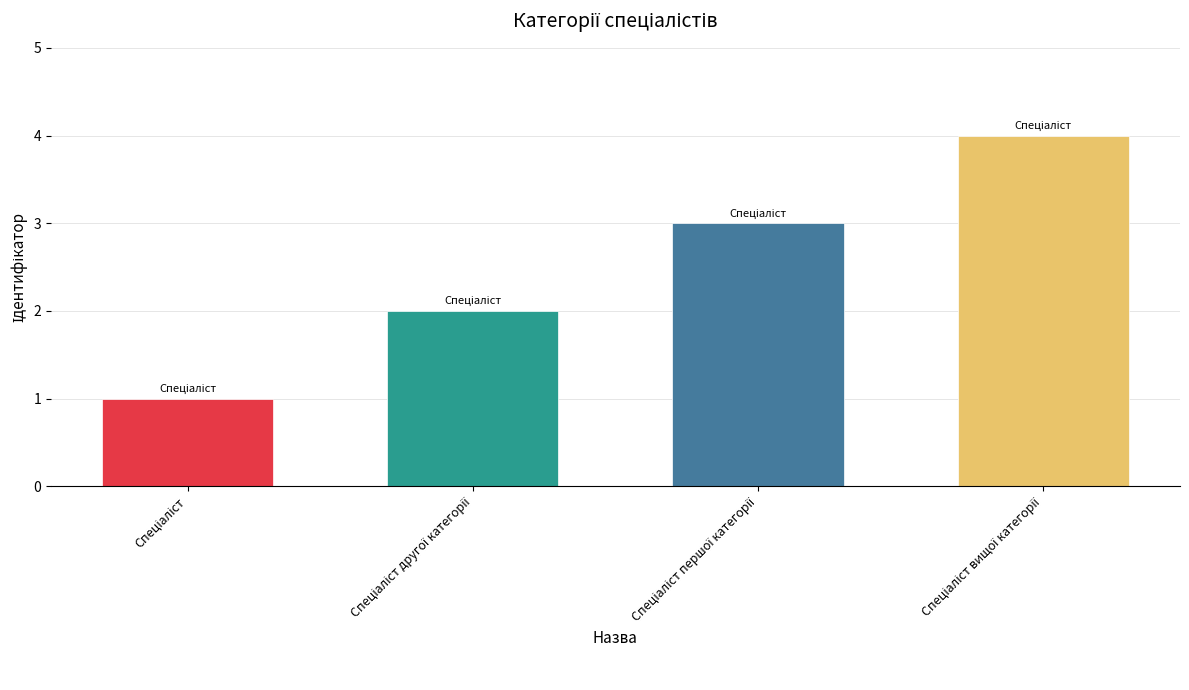

What is the sum of all values?

10